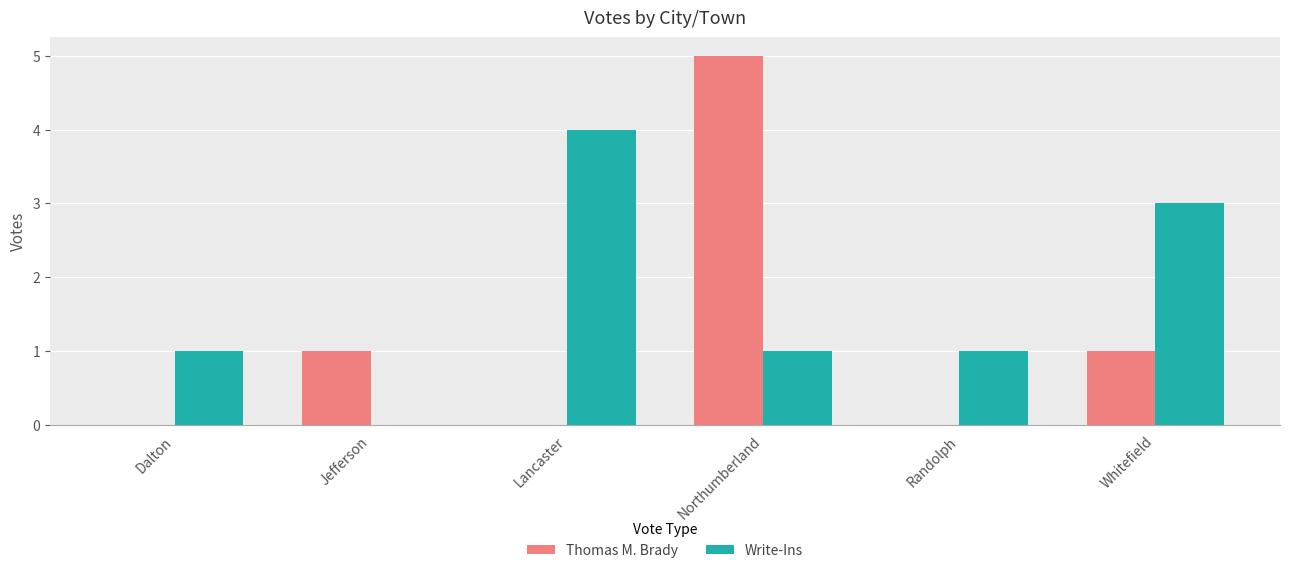

Which series changed the most between Dalton and Northumberland?

Thomas M. Brady